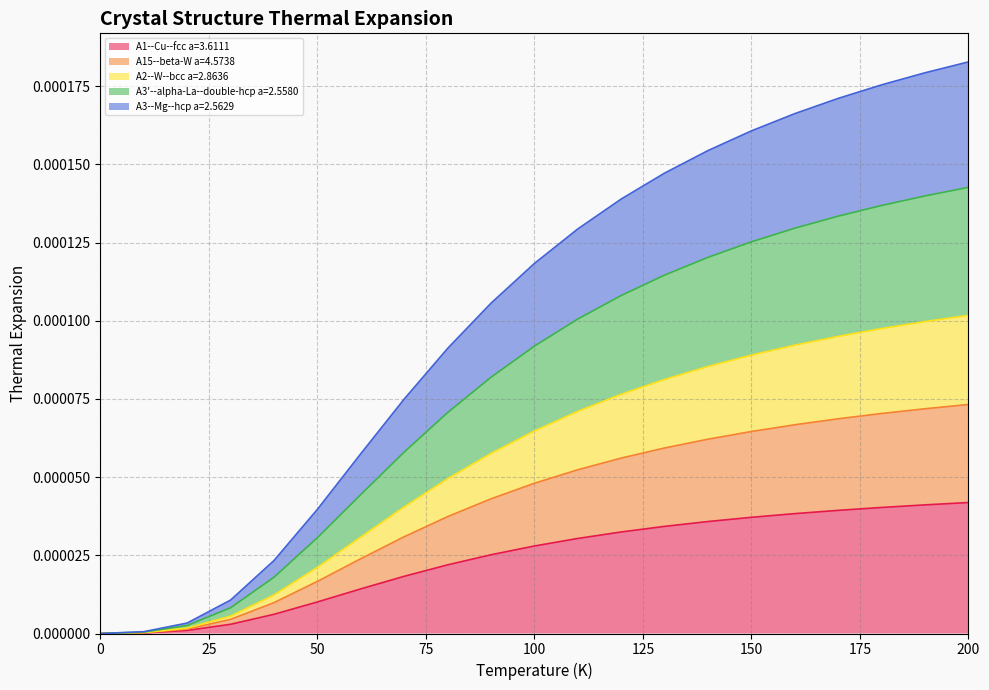

True or false: A2--W--bcc a=2.8636 has more than 0 interior local peaks.

False